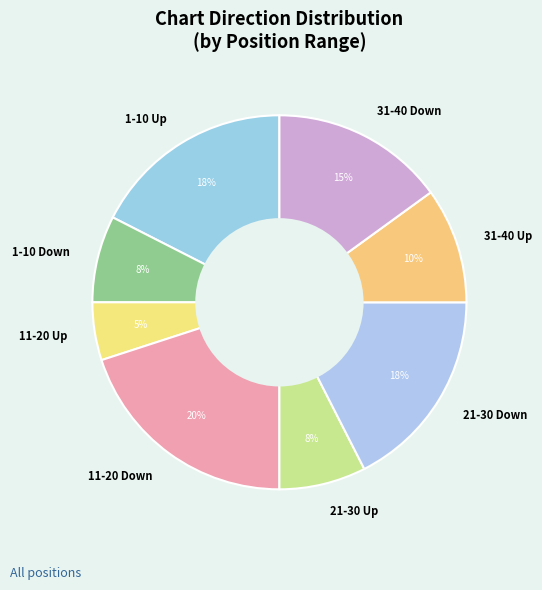

Do 21-30 Up and 11-20 Down together represent more than half of the pie?

No